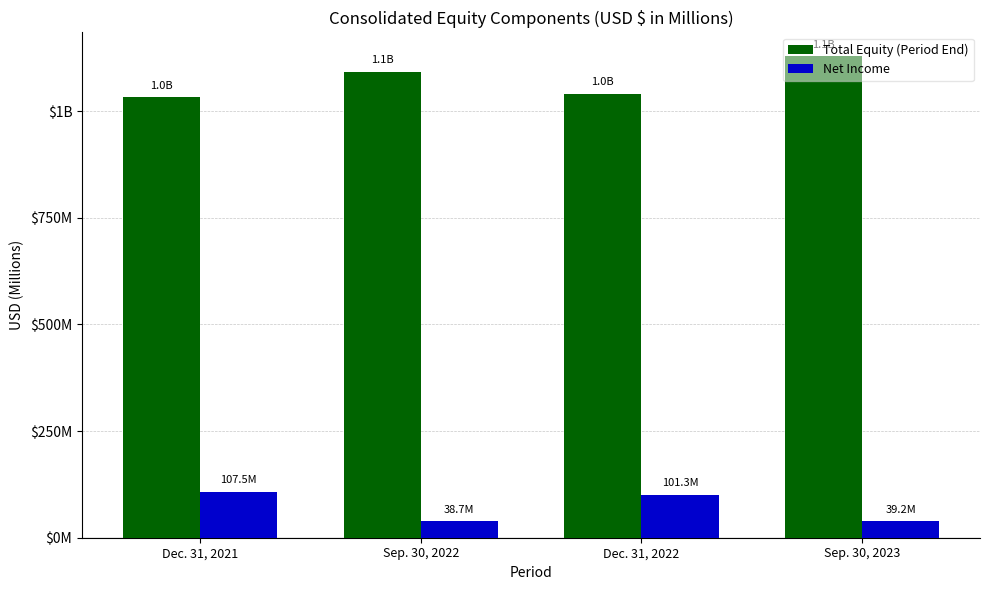

Rank the series by their average value, from lowest to highest.

Net Income, Total Equity (Period End)